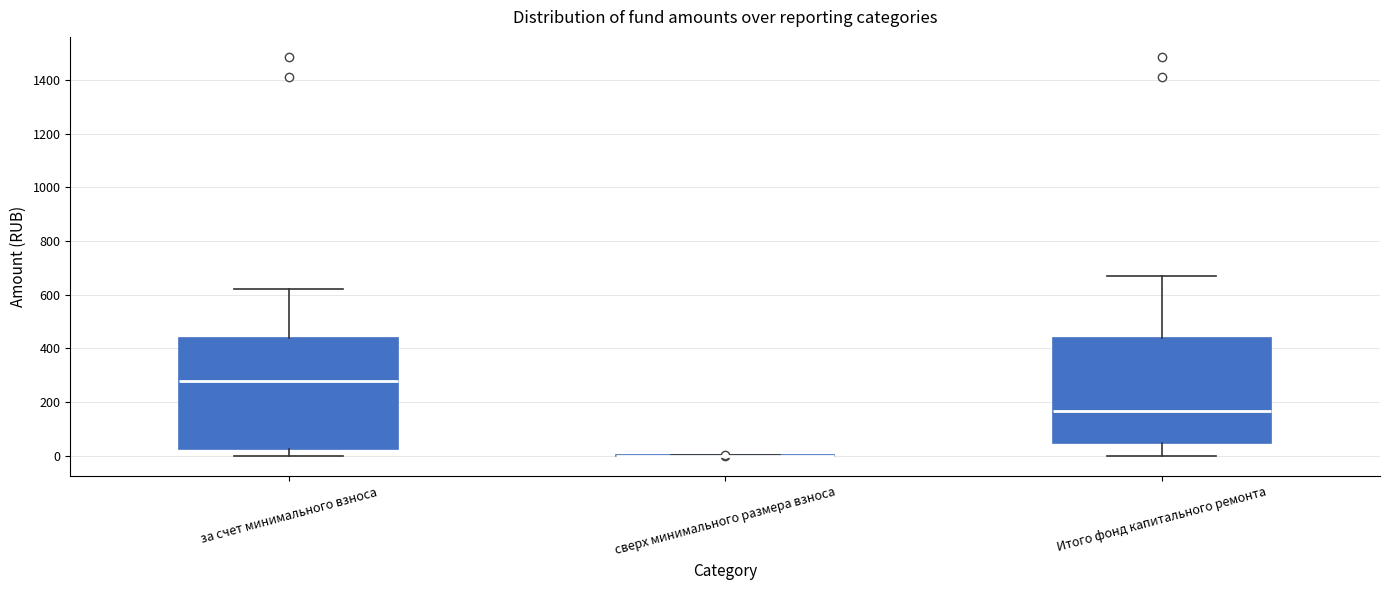

Where is the upper edge of the box for Итого фонд капитального ремонта on the y-axis? The values are not printed on the chart, so give them approximately, as read against the axis.

440